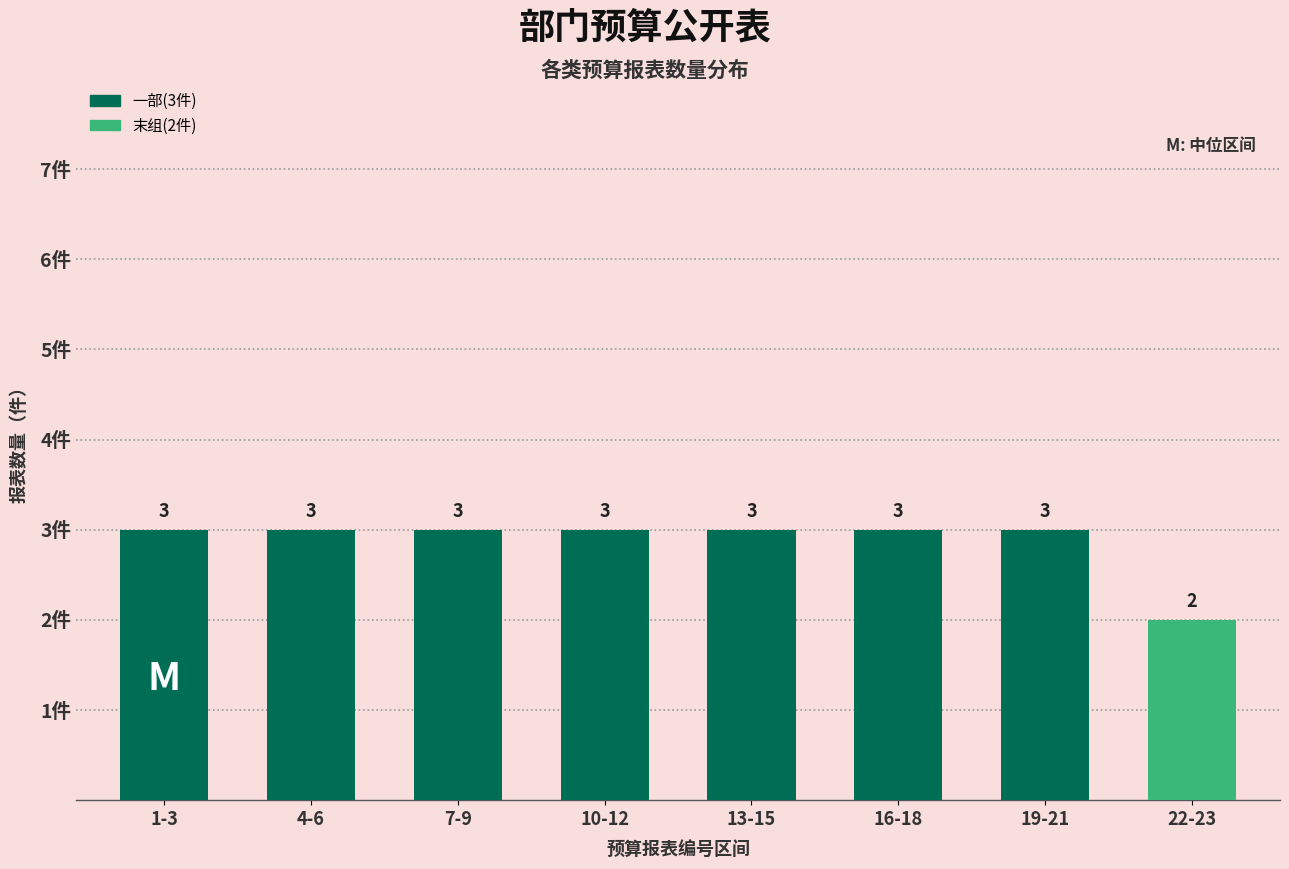

Reading left to right, extract all data points from this chart.

1-3=3	4-6=3	7-9=3	10-12=3	13-15=3	16-18=3	19-21=3	22-23=2